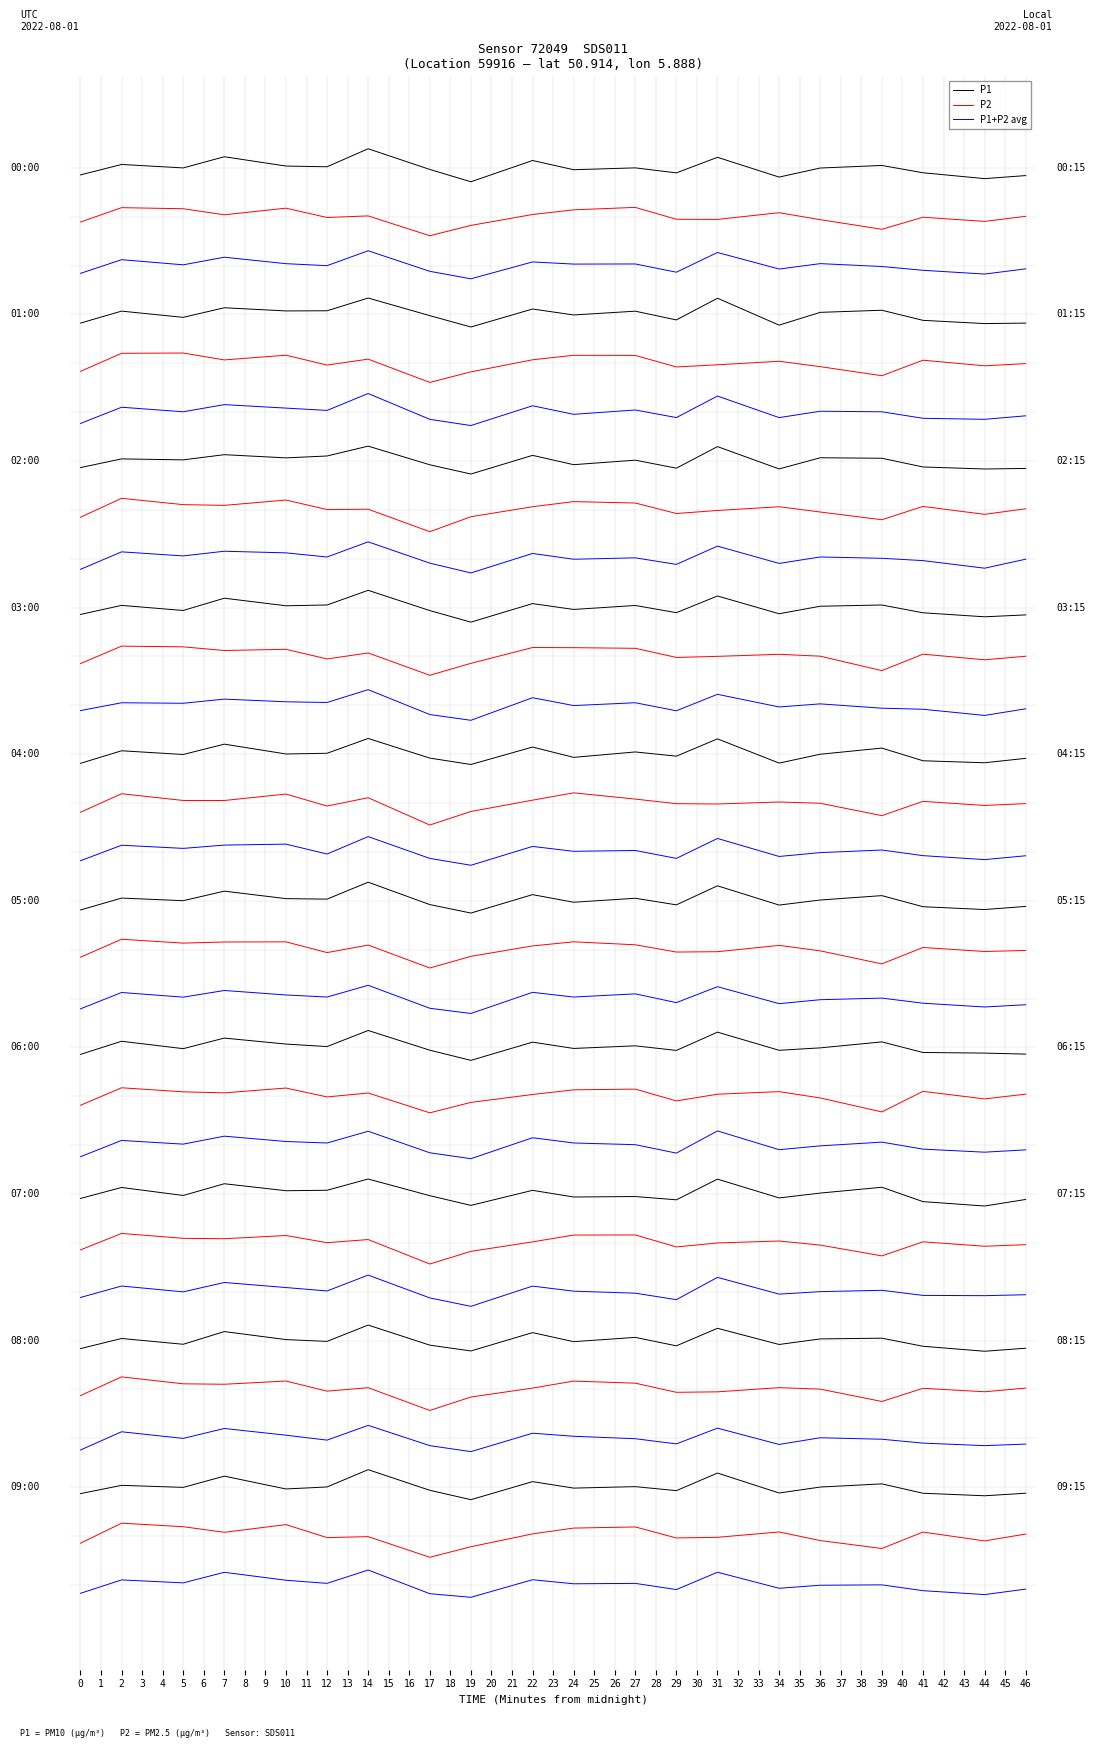

What is the difference between the maximum and minimum values in the P1+P2 avg series?

0.7